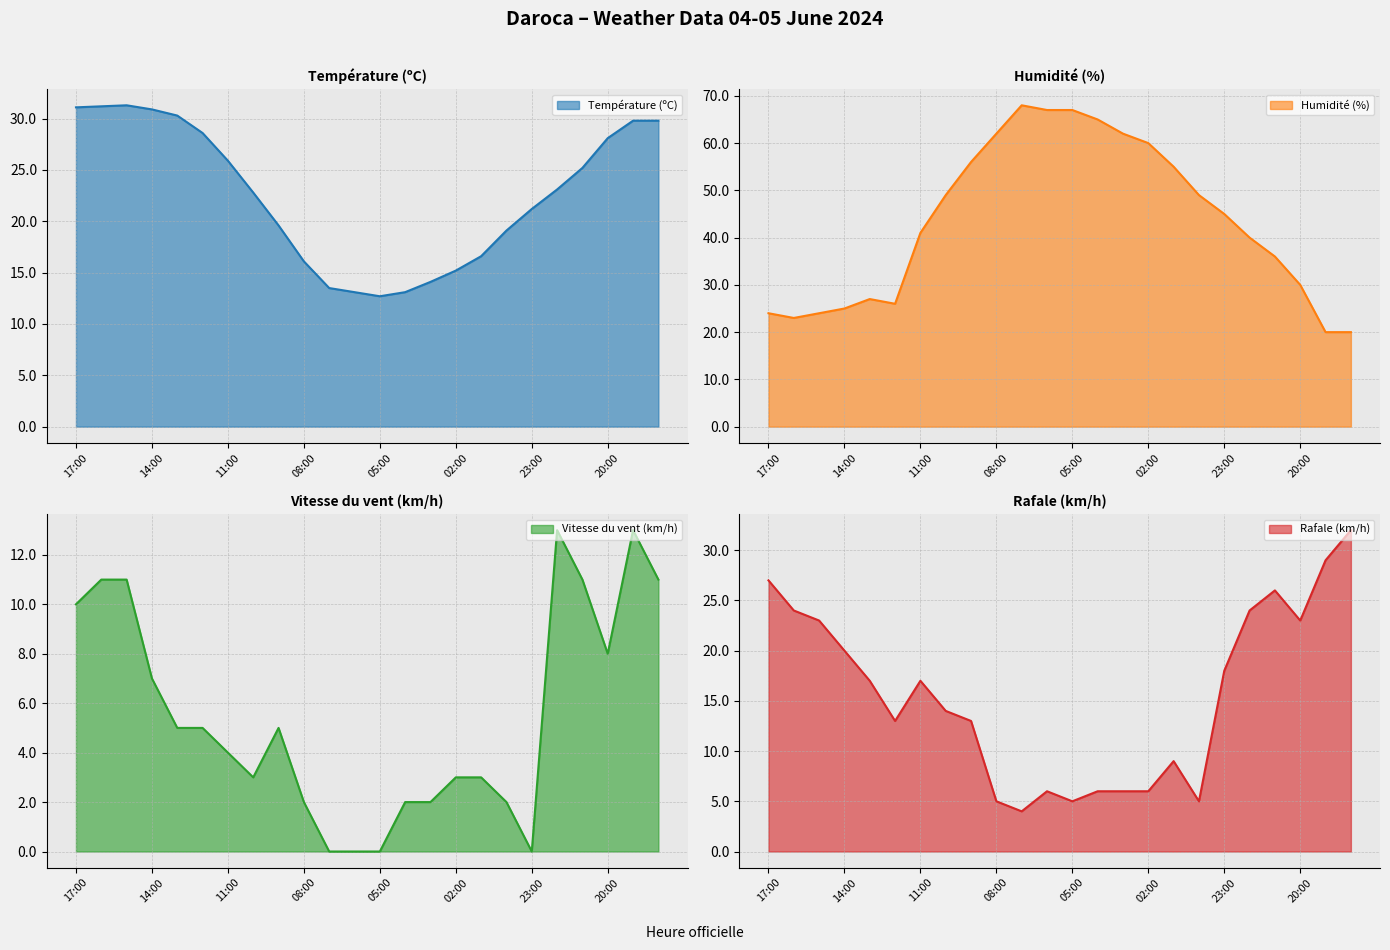

Between 01:00 and 12:00, which is larger?

12:00